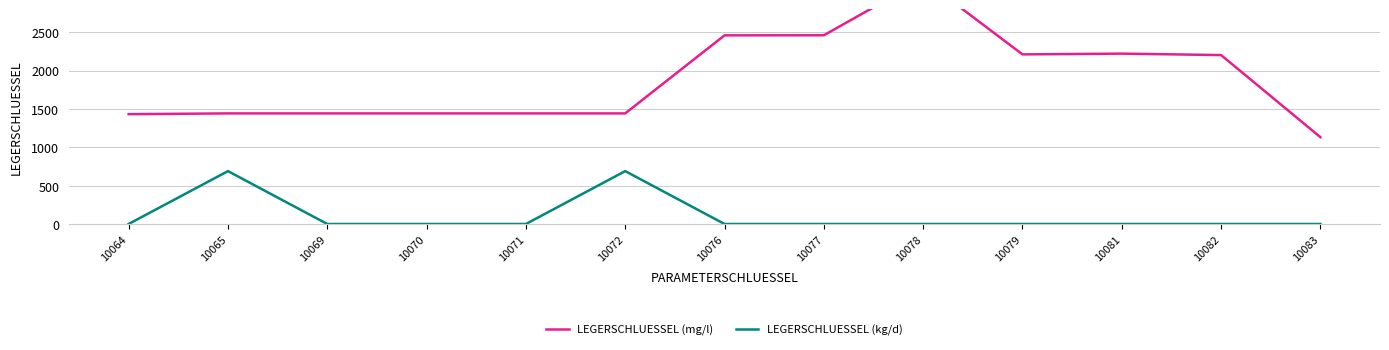

What is the sum of all LEGERSCHLUESSEL (kg/d) values?

1378